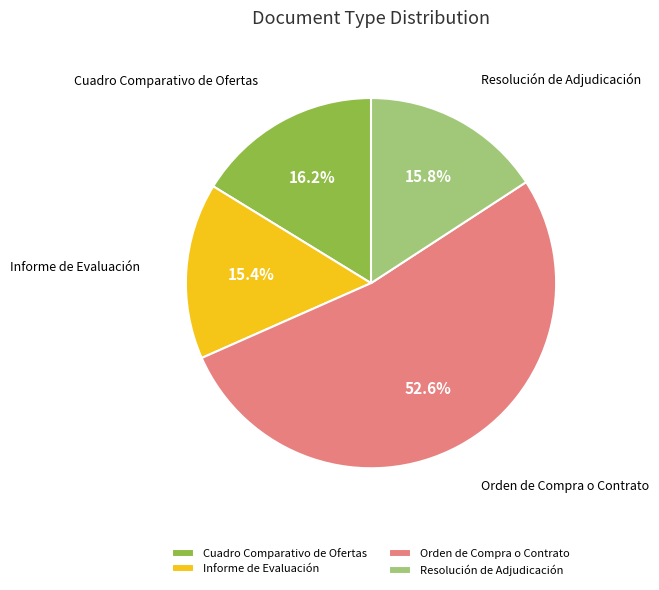

What percentage do Informe de Evaluación and Cuadro Comparativo de Ofertas together represent?

31.6%